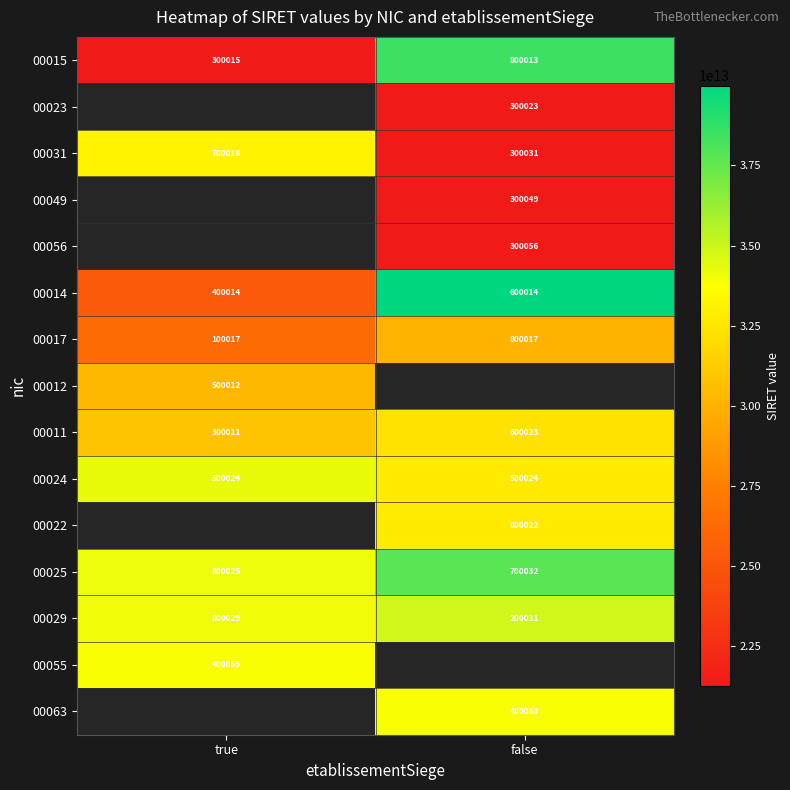

Which category has the lowest value in the 00015 series?

true